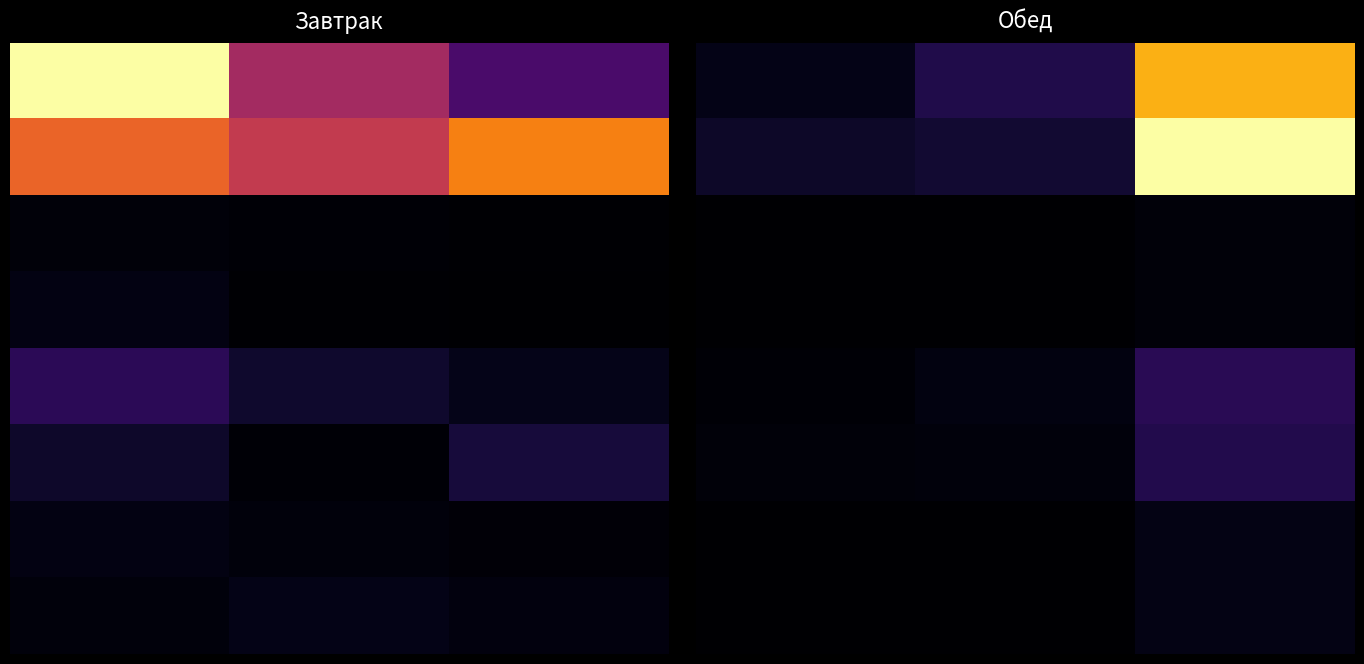

At how many categories does at least one series exceed 783?

1